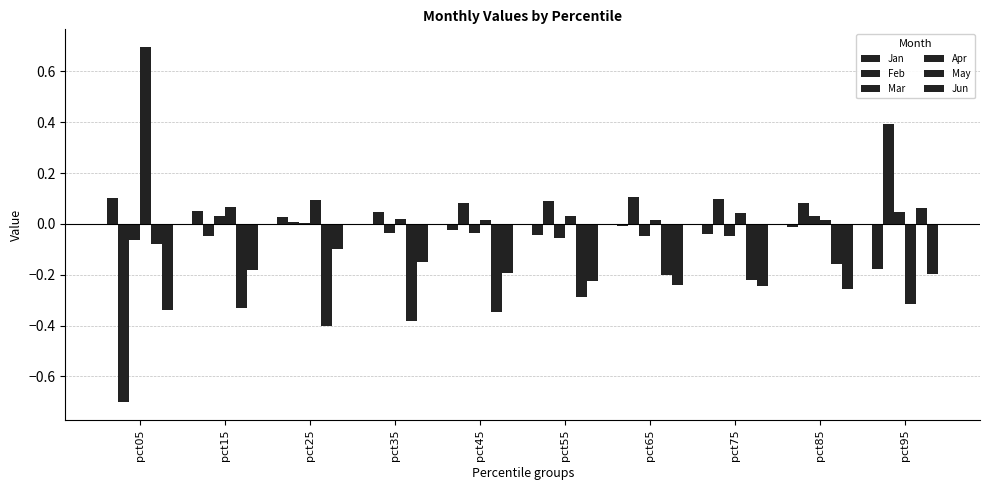

Rank the categories by Feb value from highest to lowest.

pct95, pct65, pct75, pct55, pct85, pct45, pct35, pct25, pct15, pct05